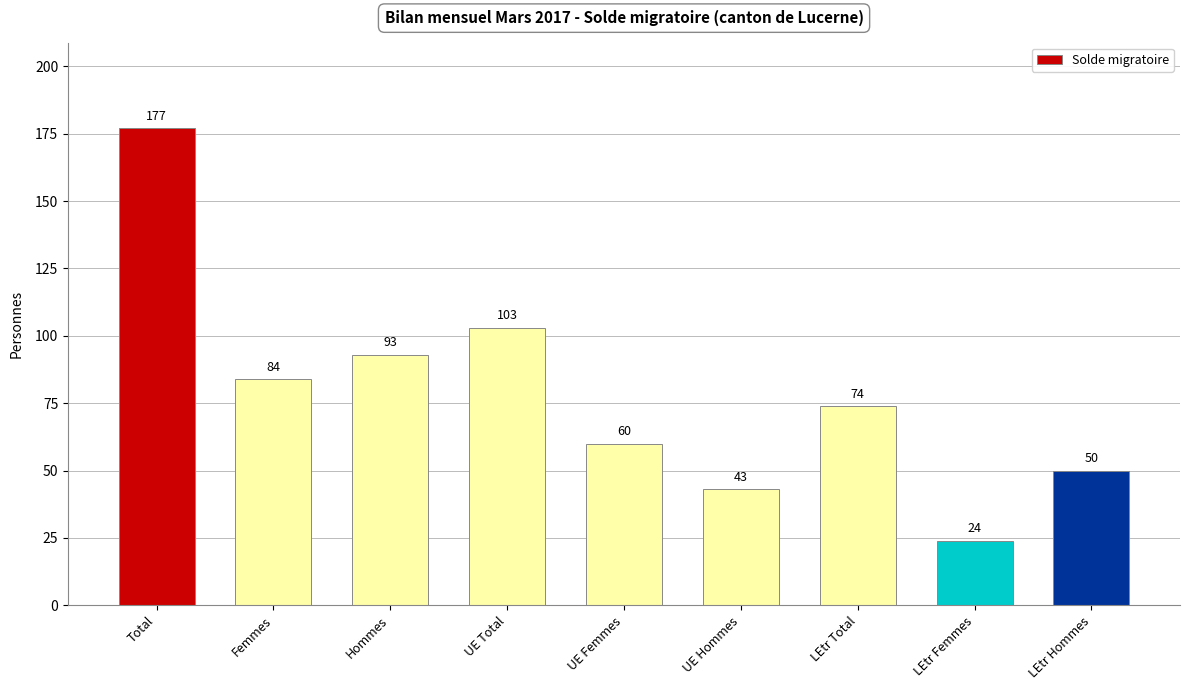

What is the label of the 5th bar from the right?

UE Femmes